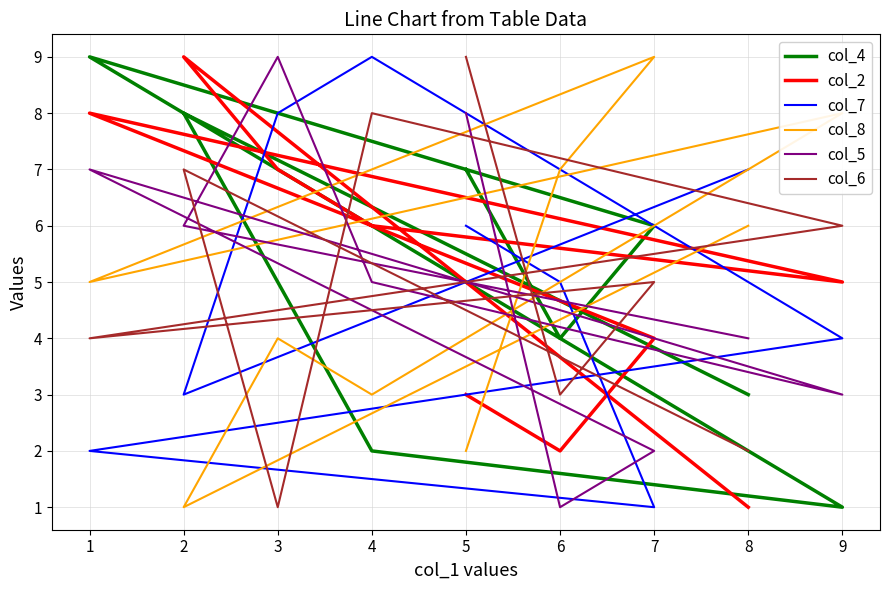

How many intersections are there between col_2 and col_5?

4